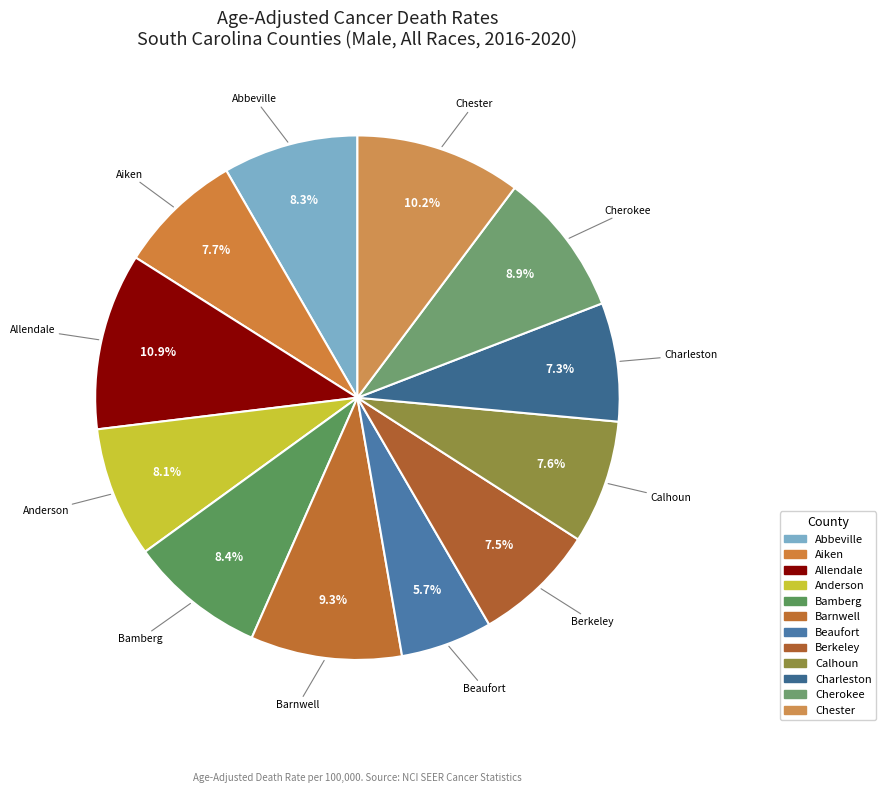

To the nearest percent, what is the difference between the Chester and Cherokee slice percentages?

1%